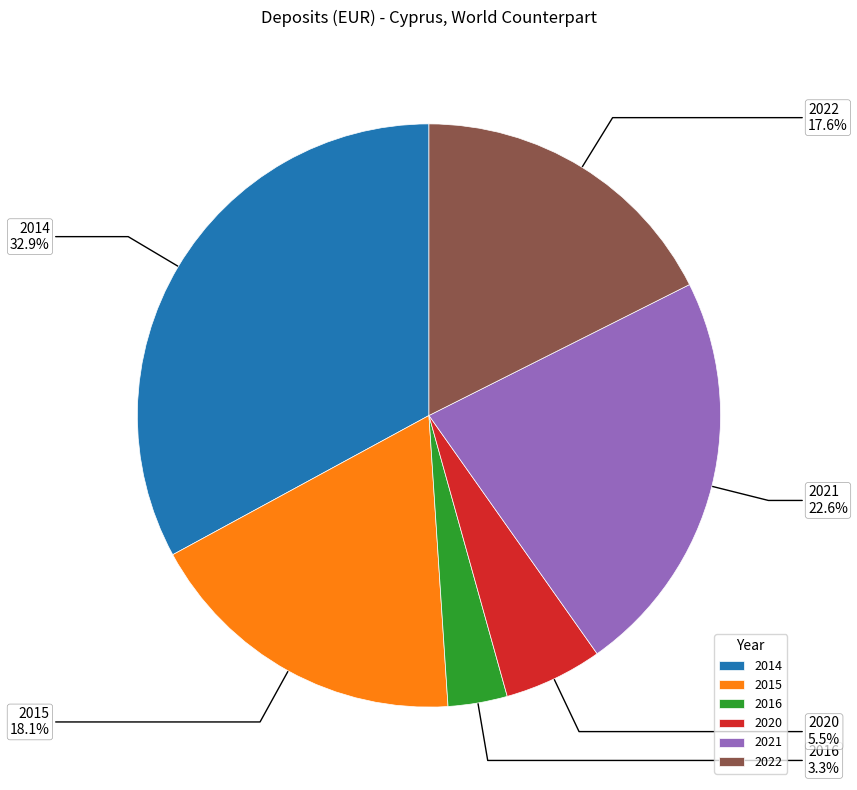

What portion of the pie excludes 2016?

96.7%